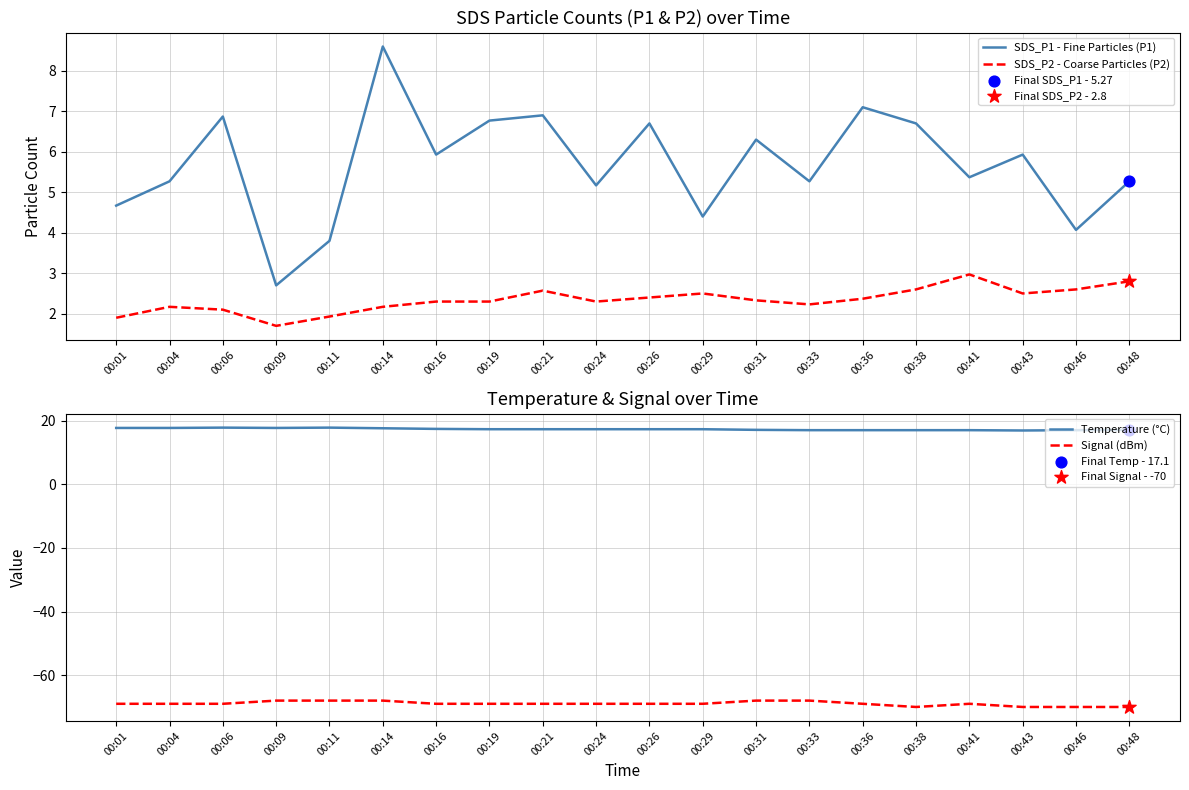

What are all the series names shown in the legend?

SDS_P1 - Fine Particles (P1), SDS_P2 - Coarse Particles (P2), Temperature (°C), Signal (dBm)